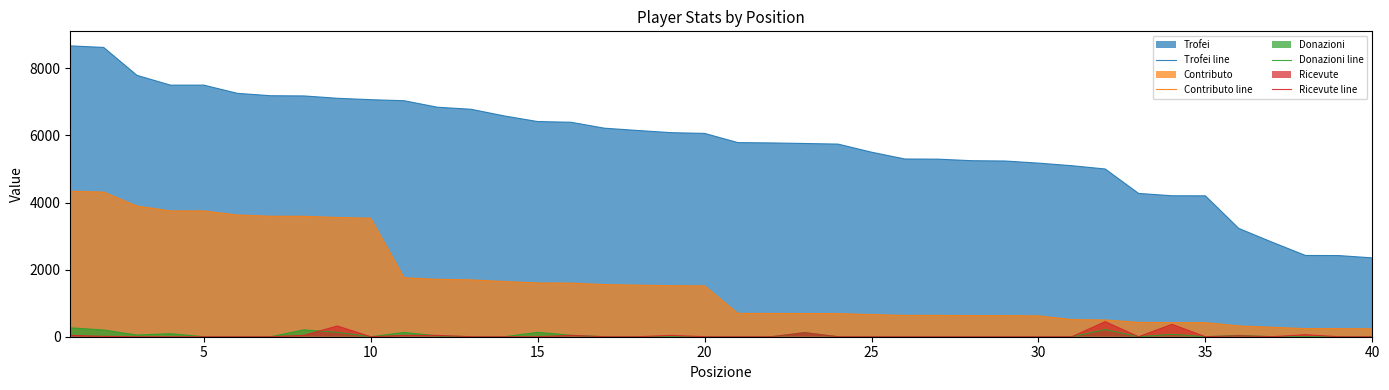

What is the highest value of the Contributo line series?

4335